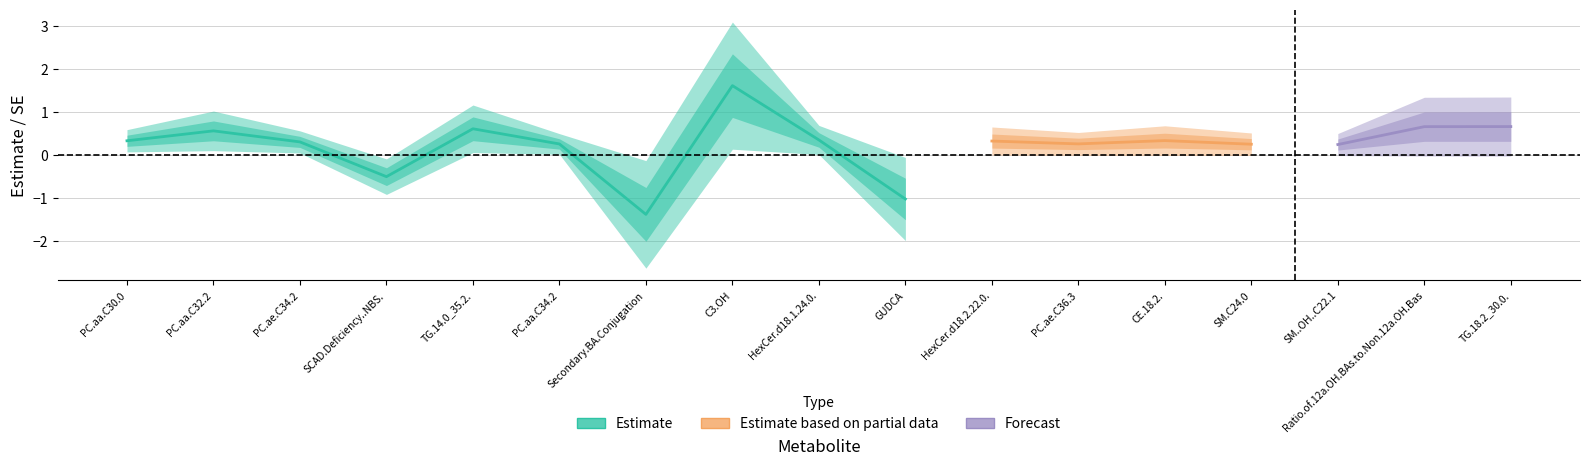

Reading right to left, extract all data points from this chart.

estimate: TG.18.2_30.0.=0.7	Ratio.of.12a.OH.BAs.to.Non.12a.OH.Bas=0.7	SM..OH..C22.1=0.3	SM.C24.0=0.3	CE.18.2.=0.3	PC.ae.C36.3=0.3	HexCer.d18.2.22.0.=0.3	GUDCA=-1.0	HexCer.d18.1.24.0.=0.4	C3.OH=1.6	Secondary.BA.Conjugation=-1.4	PC.aa.C34.2=0.3	TG.14.0_35.2.=0.6	SCAD.Deficiency..NBS.=-0.5	PC.ae.C34.2=0.3	PC.aa.C32.2=0.6	PC.aa.C30.0=0.3
SE: TG.18.2_30.0.=0.3	Ratio.of.12a.OH.BAs.to.Non.12a.OH.Bas=0.3	SM..OH..C22.1=0.1	SM.C24.0=0.1	CE.18.2.=0.2	PC.ae.C36.3=0.1	HexCer.d18.2.22.0.=0.2	GUDCA=0.5	HexCer.d18.1.24.0.=0.2	C3.OH=0.7	Secondary.BA.Conjugation=0.6	PC.aa.C34.2=0.1	TG.14.0_35.2.=0.3	SCAD.Deficiency..NBS.=0.2	PC.ae.C34.2=0.1	PC.aa.C32.2=0.2	PC.aa.C30.0=0.1
p.value: TG.18.2_30.0.=0.1	Ratio.of.12a.OH.BAs.to.Non.12a.OH.Bas=0.1	SM..OH..C22.1=0.1	SM.C24.0=0.1	CE.18.2.=0.0	PC.ae.C36.3=0.0	HexCer.d18.2.22.0.=0.0	GUDCA=0.0	HexCer.d18.1.24.0.=0.0	C3.OH=0.0	Secondary.BA.Conjugation=0.0	PC.aa.C34.2=0.0	TG.14.0_35.2.=0.0	SCAD.Deficiency..NBS.=0.0	PC.ae.C34.2=0.0	PC.aa.C32.2=0.0	PC.aa.C30.0=0.0